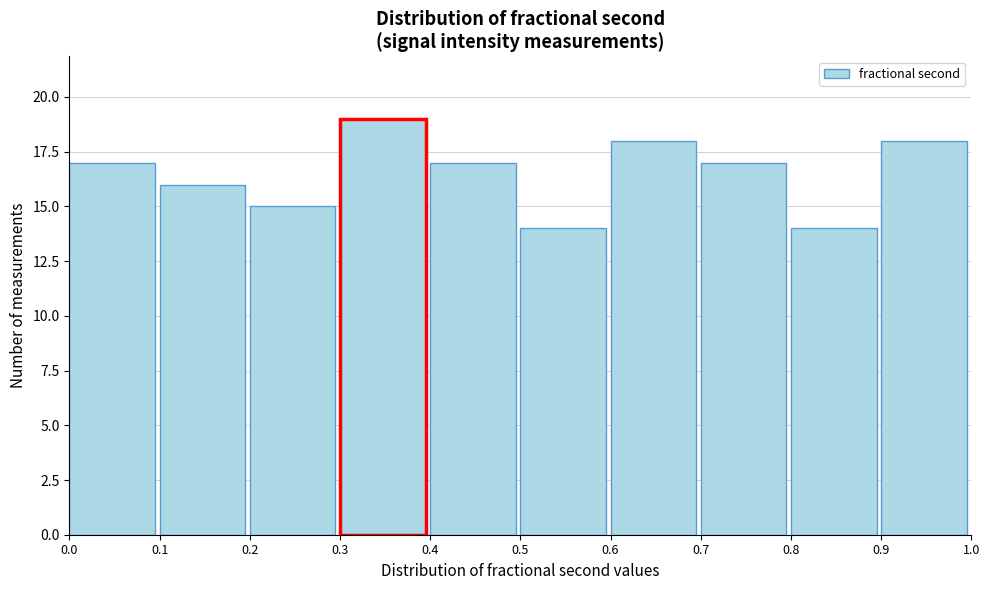

What is the height of the bar covering 0.9 to 1.0 on the x-axis? The values are not printed on the chart, so give them approximately, as read against the axis.

18